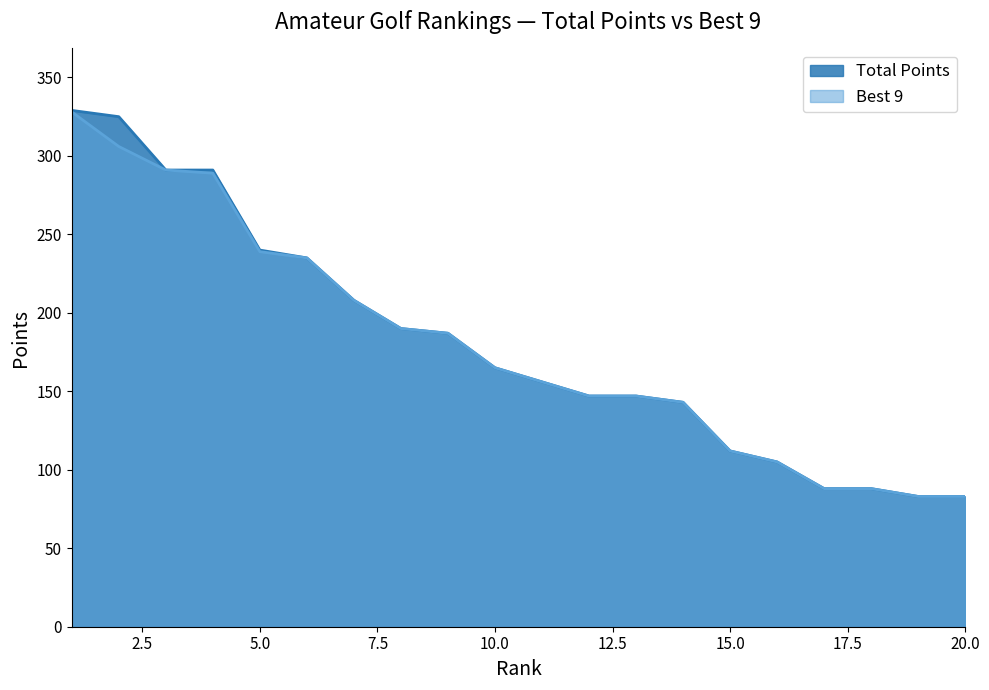

How many categories are shown in the chart?

20